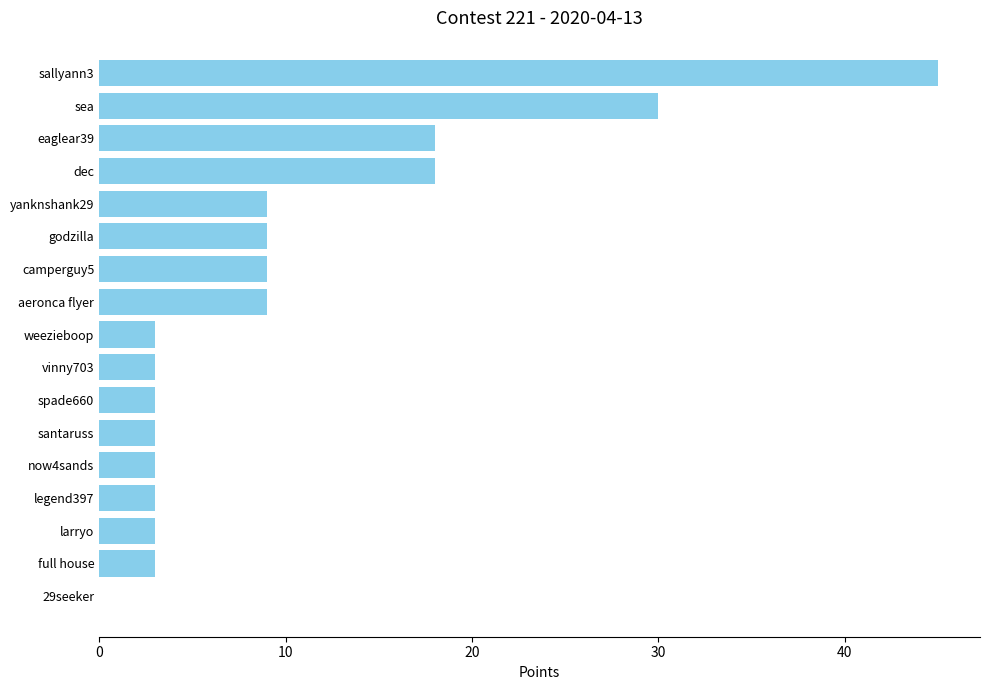

Reading bottom to top, transcribe all the data shown in this chart.

29seeker=0	full house=3	larryo=3	legend397=3	now4sands=3	santaruss=3	spade660=3	vinny703=3	weezieboop=3	aeronca flyer=9	camperguy5=9	godzilla=9	yanknshank29=9	dec=18	eaglear39=18	sea=30	sallyann3=45